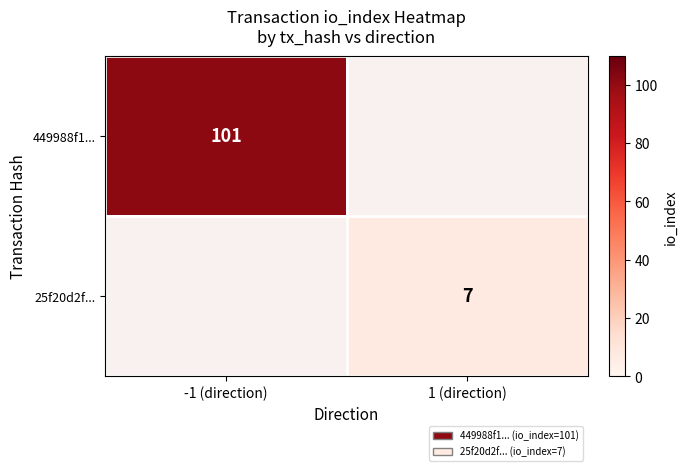

Is it true that 25f20d2f... equals 7 at 1 (direction)?

True